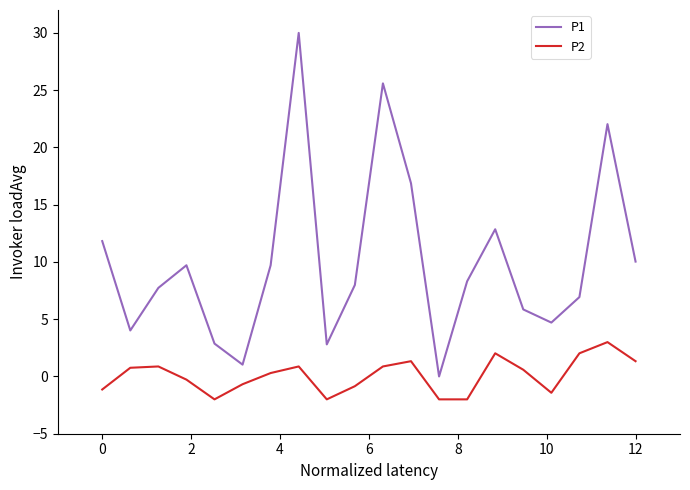

What is the greatest value displayed?

30.0